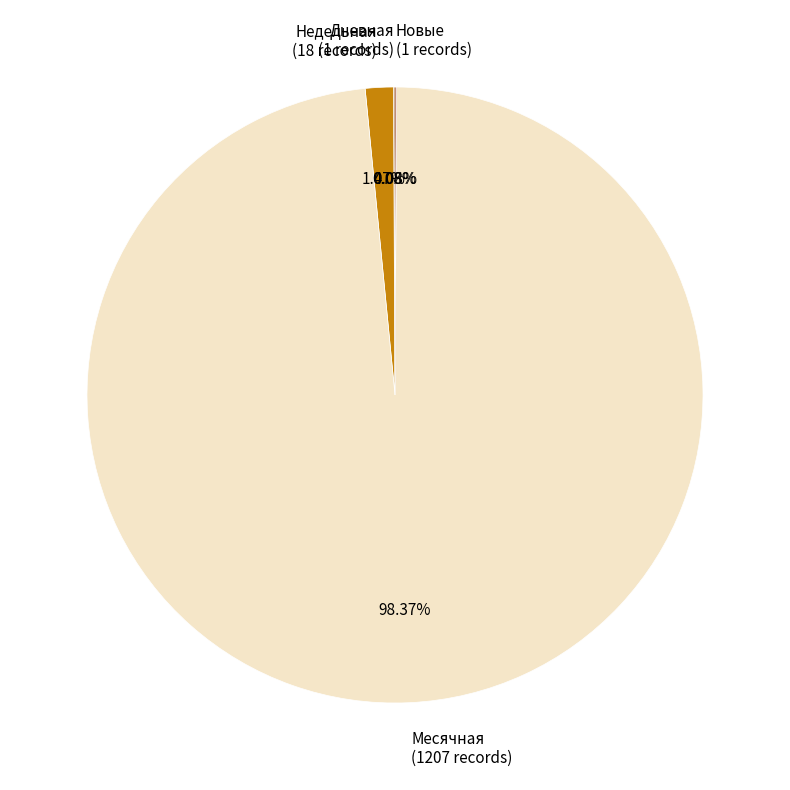

Which slice represents more than half of the pie?

Месячная (1207 records)